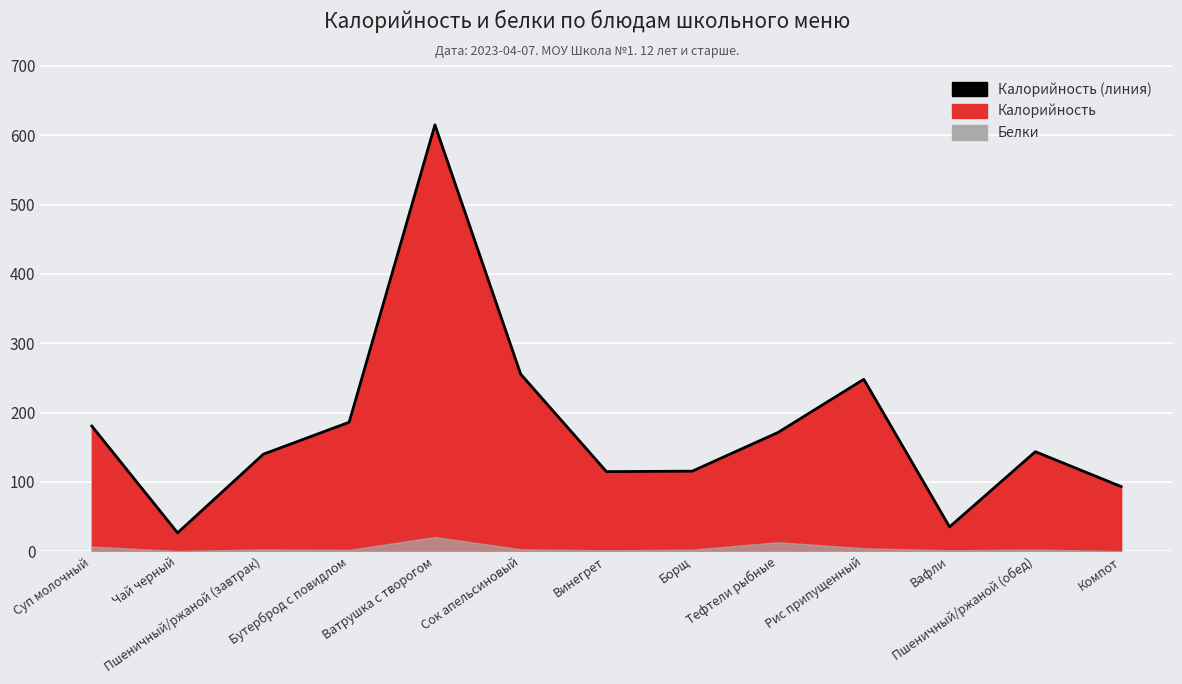

Reading left to right, extract all data points from this chart.

Суп молочный=180.5	Чай черный=26.4	Пшеничный/ржаной (завтрак)=139.9	Бутерброд с повидлом=186.0	Ватрушка с творогом=615.0	Сок апельсиновый=255.4	Винегрет=114.8	Борщ=115.4	Тефтели рыбные=171.2	Рис припущенный=247.9	Вафли=35.0	Пшеничный/ржаной (обед)=143.5	Компот=93.2